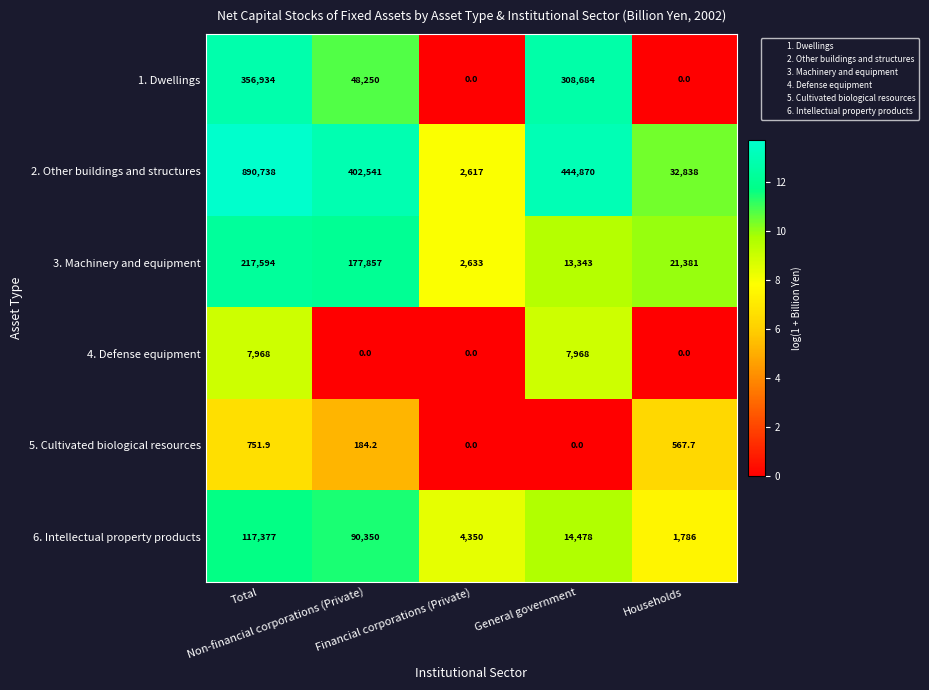

At how many categories does at least one series exceed 3?

5